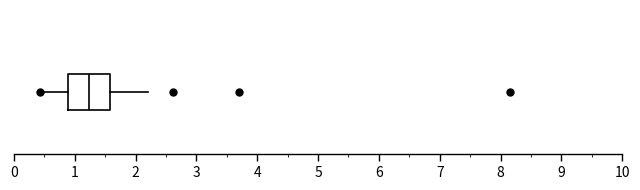

Transcribe this box plot: give where the median line is, the range the box spans, and where the two whiskers end, as read against the x-axis. The values are not printed on the chart, so give them approximately, as read against the axis.

median 1.2, box 0.9 to 1.6, whiskers 0.4 to 2.2